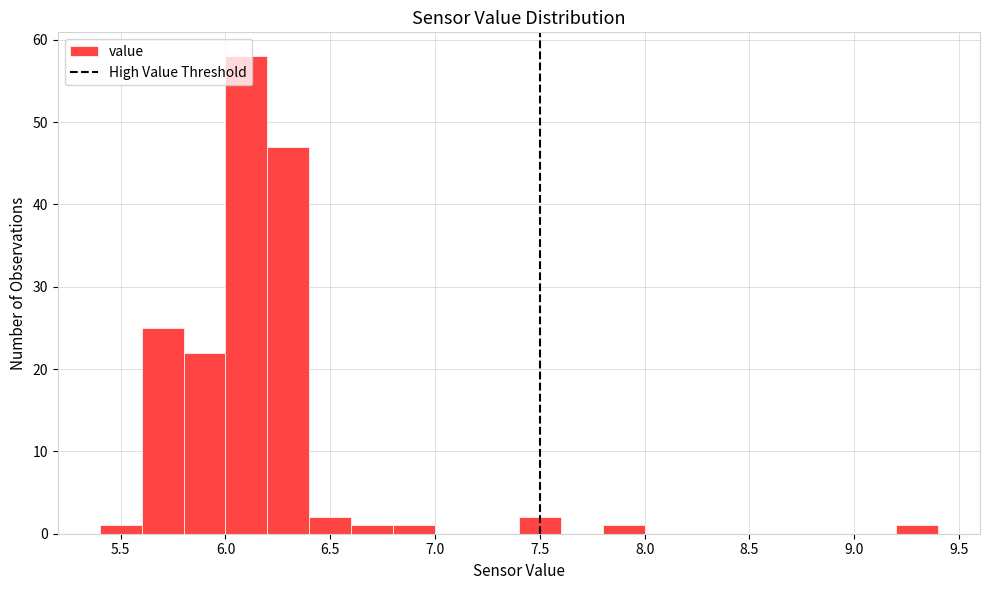

Over which range of the x-axis is the bar tallest?

6.0 to 6.2